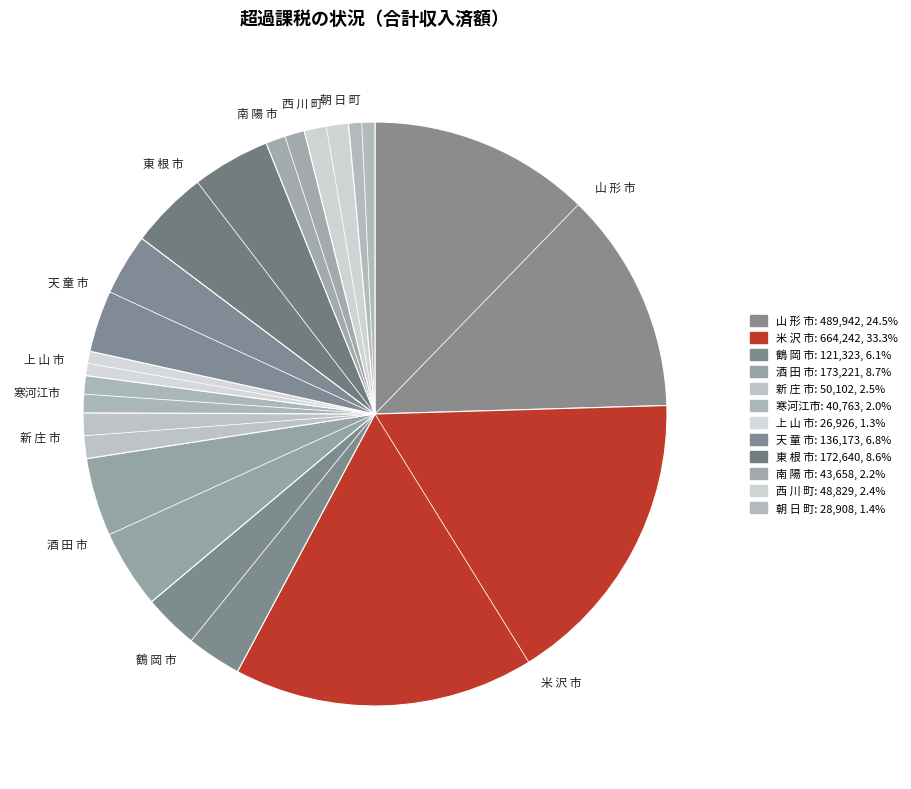

How many segments does this pie chart have?

12